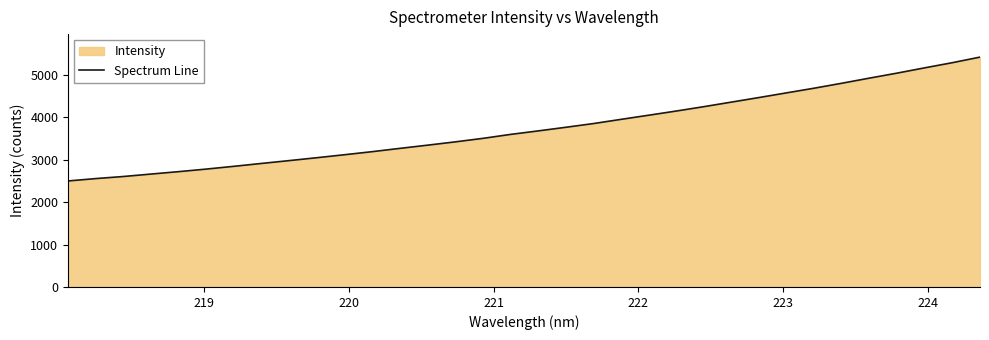

What is the greatest value displayed?

5413.8